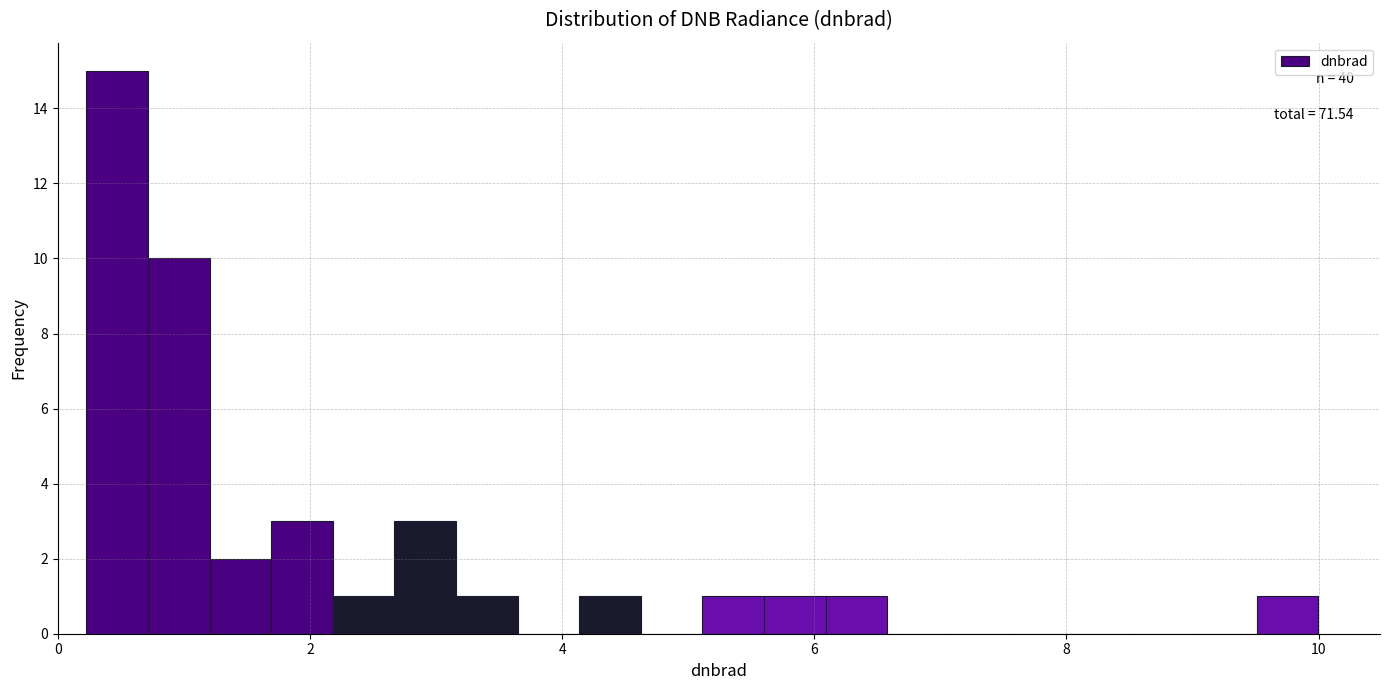

Around what value on the x-axis is the tallest bar? Give the approximate position of its centre, as read against the axis.

0.4